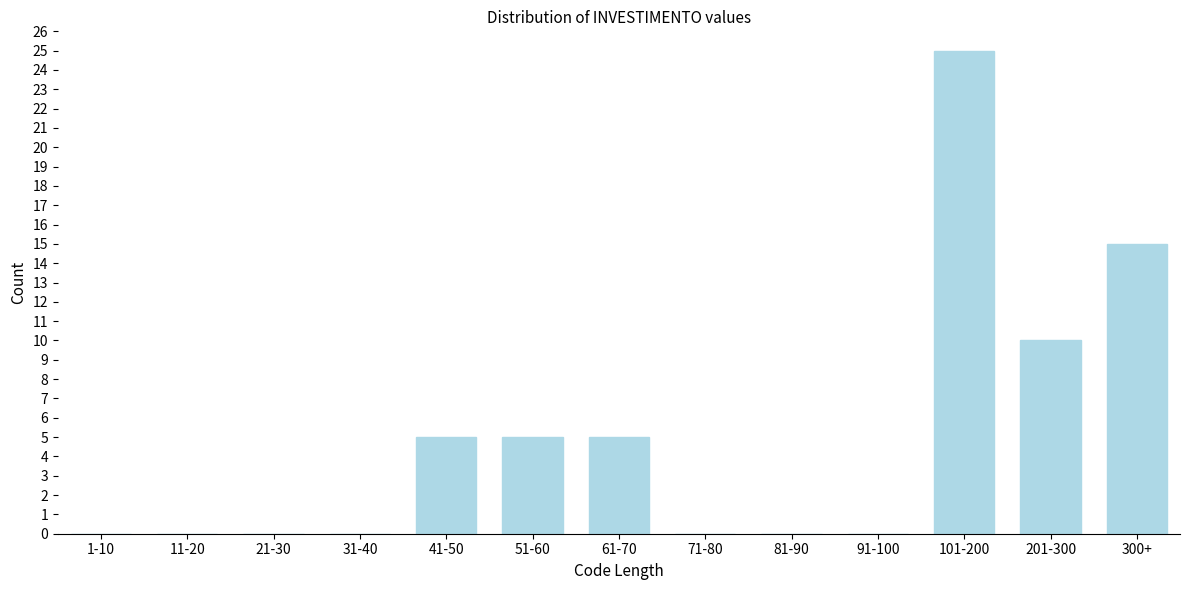

Reading right to left, list all the values displayed in this chart.

300+=15	201-300=10	101-200=25	91-100=0	81-90=0	71-80=0	61-70=5	51-60=5	41-50=5	31-40=0	21-30=0	11-20=0	1-10=0